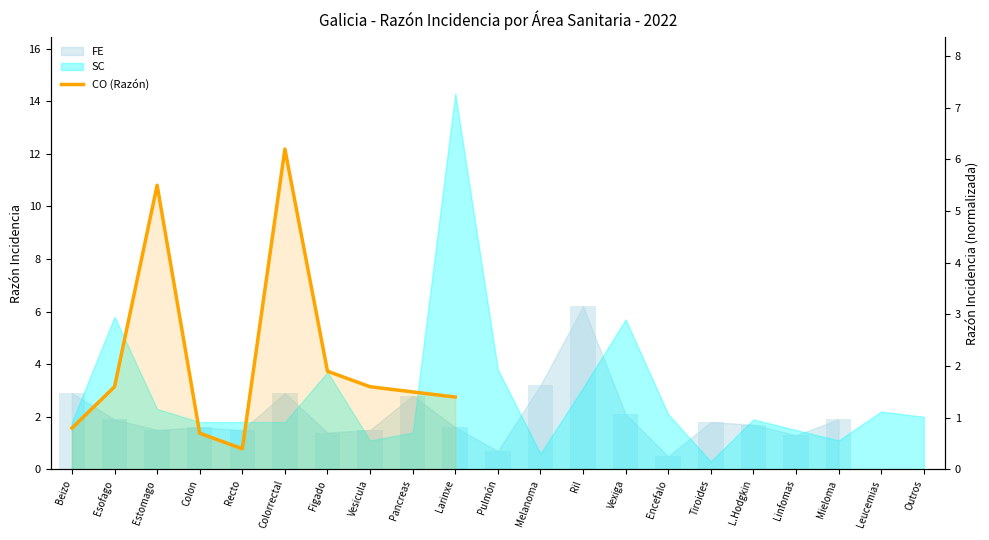

The chart shows a value of 10.6 at Colorrectal. True or false?

False